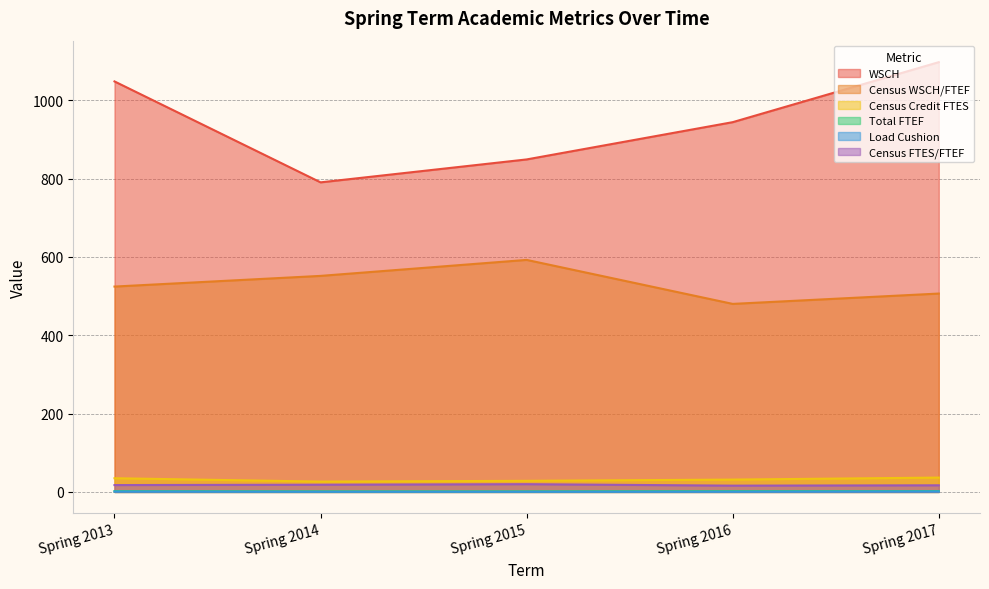

The Census FTES/FTEF series shows 29.9 at Spring 2017. True or false?

False